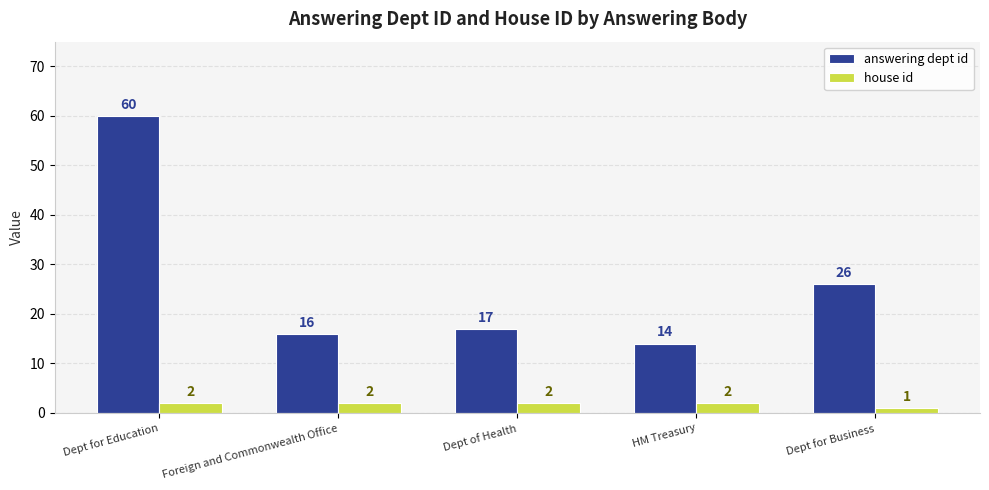

What is the maximum value for house id?

2